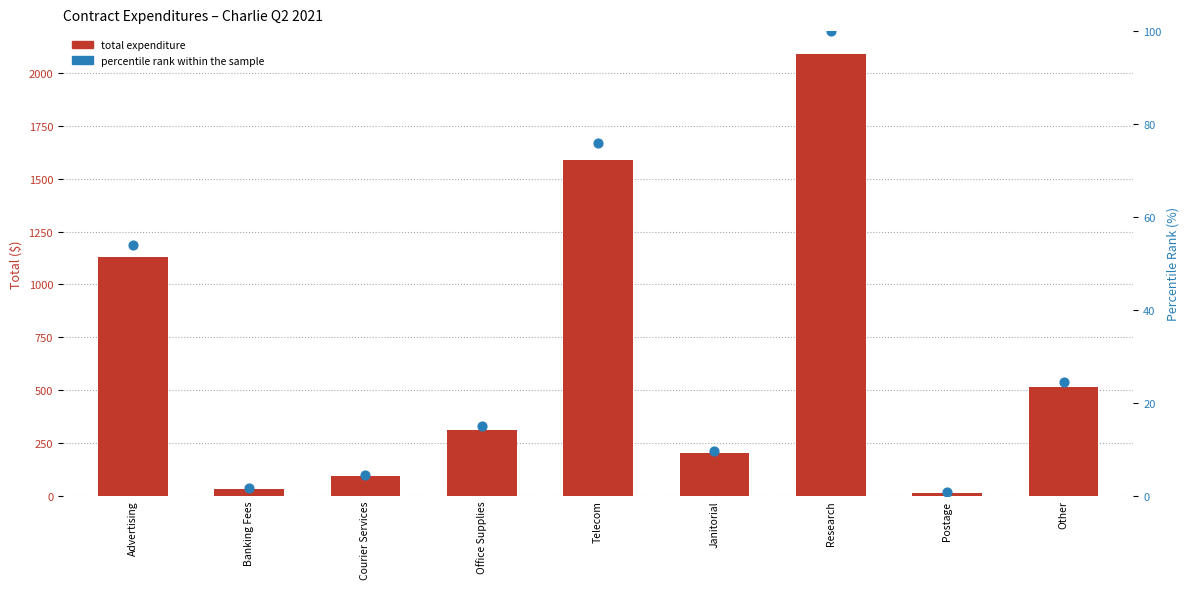

At how many categories does at least one series exceed 1433?

2